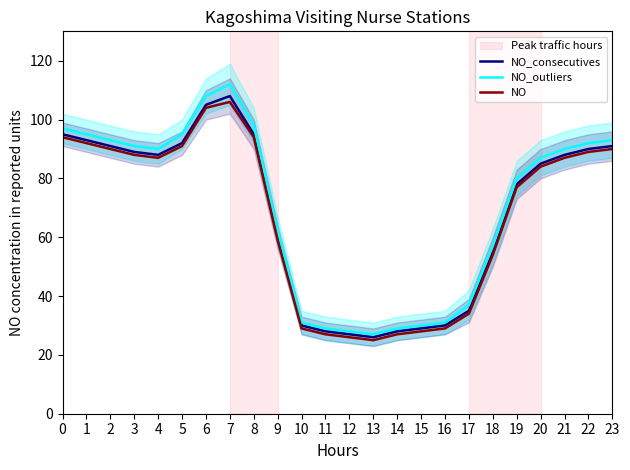

At how many categories does at least one series exceed 36?

17